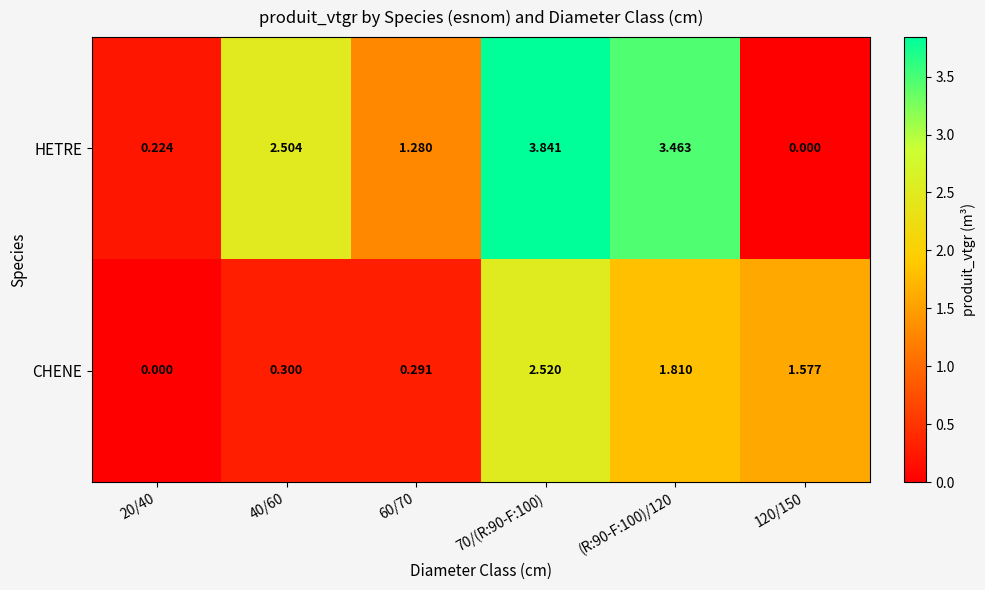

Count the number of categories in the chart.

6